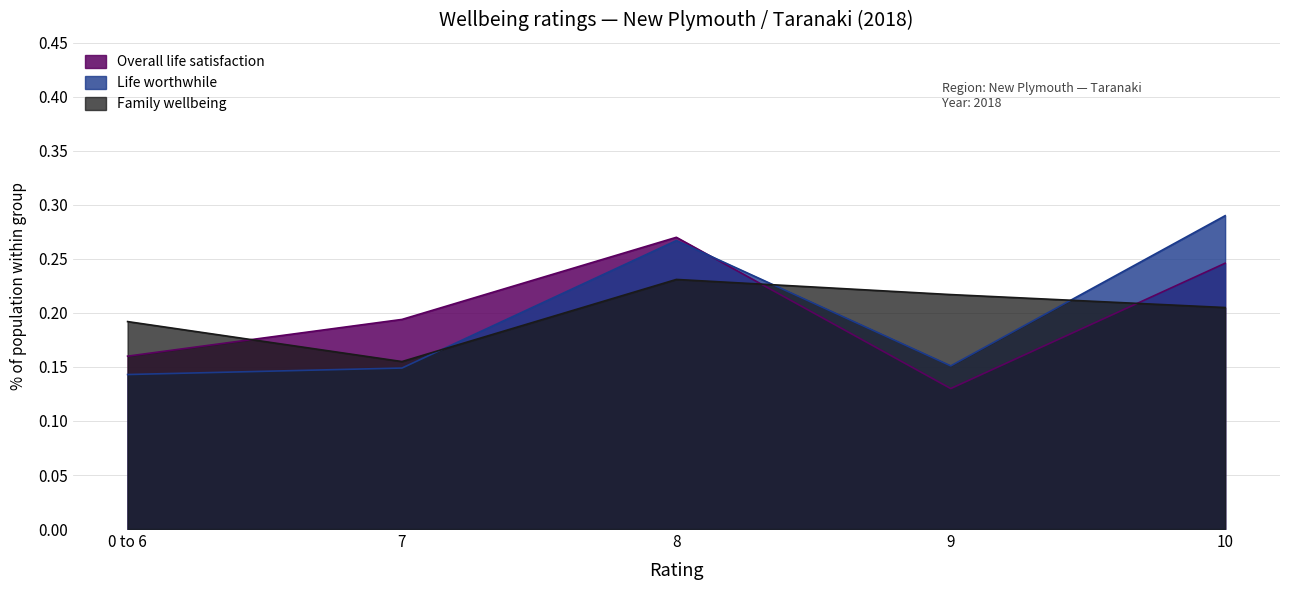

What are all the series names shown in the legend?

Overall life satisfaction, Life worthwhile, Family wellbeing